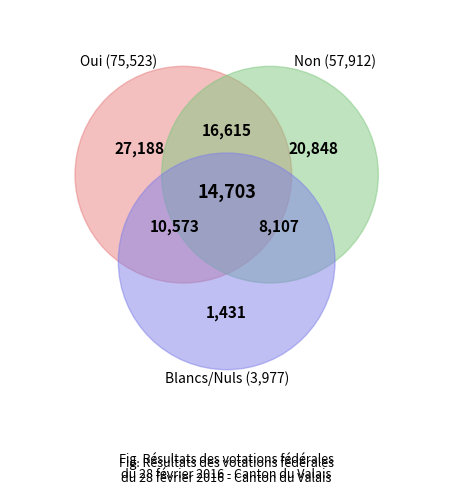

Do Non and Oui together represent more than half of the pie?

Yes